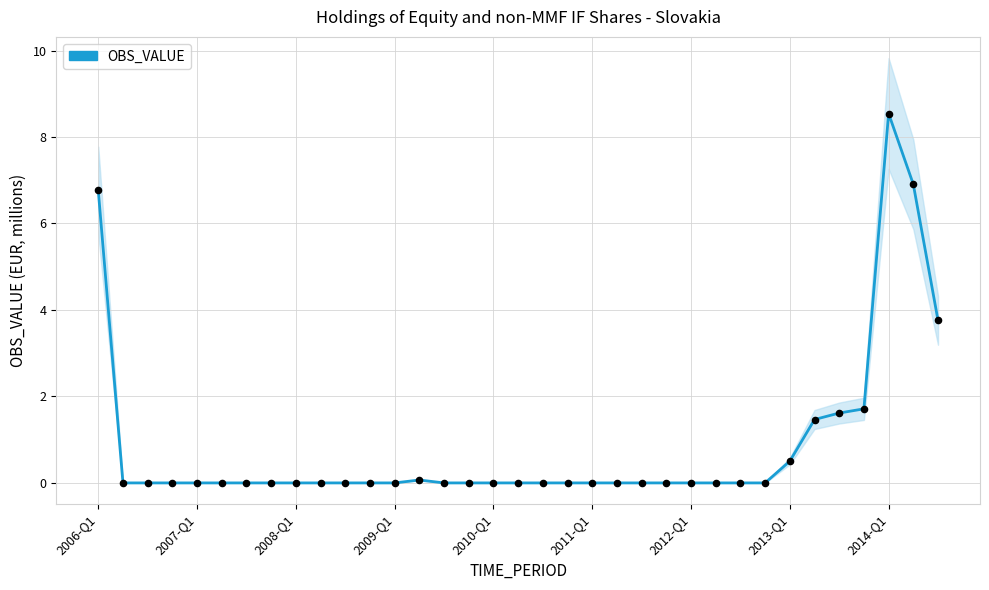

Which has a higher value, 12 or 23?

12